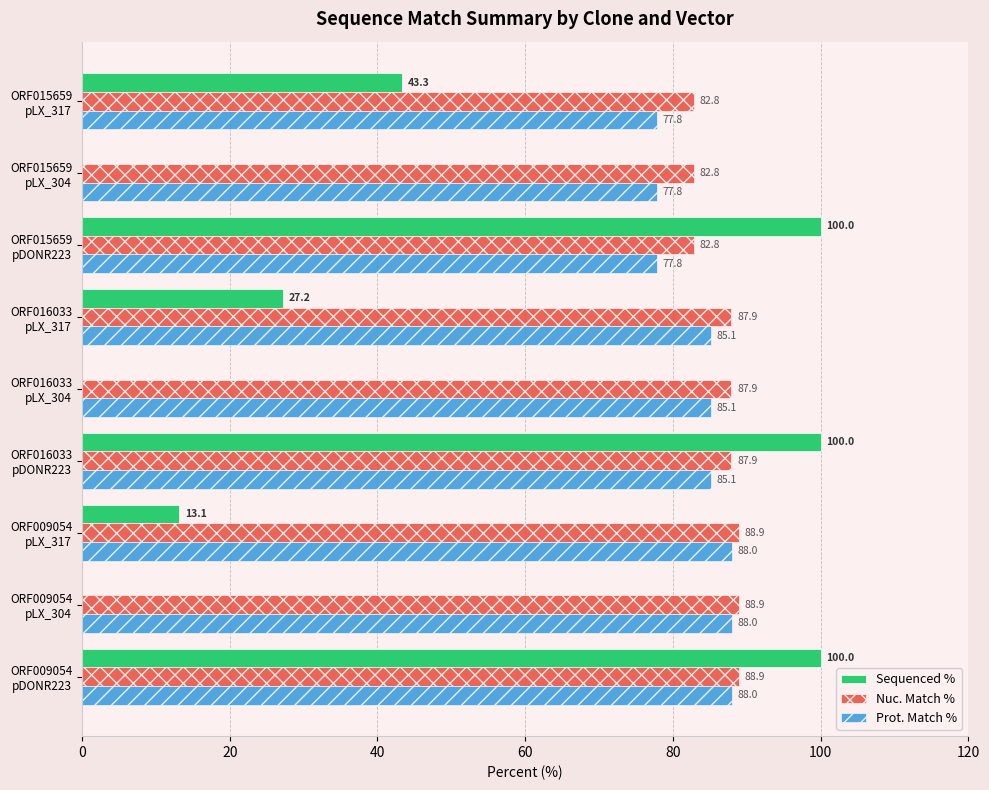

What is the highest value of the Prot. Match % series?

88.0